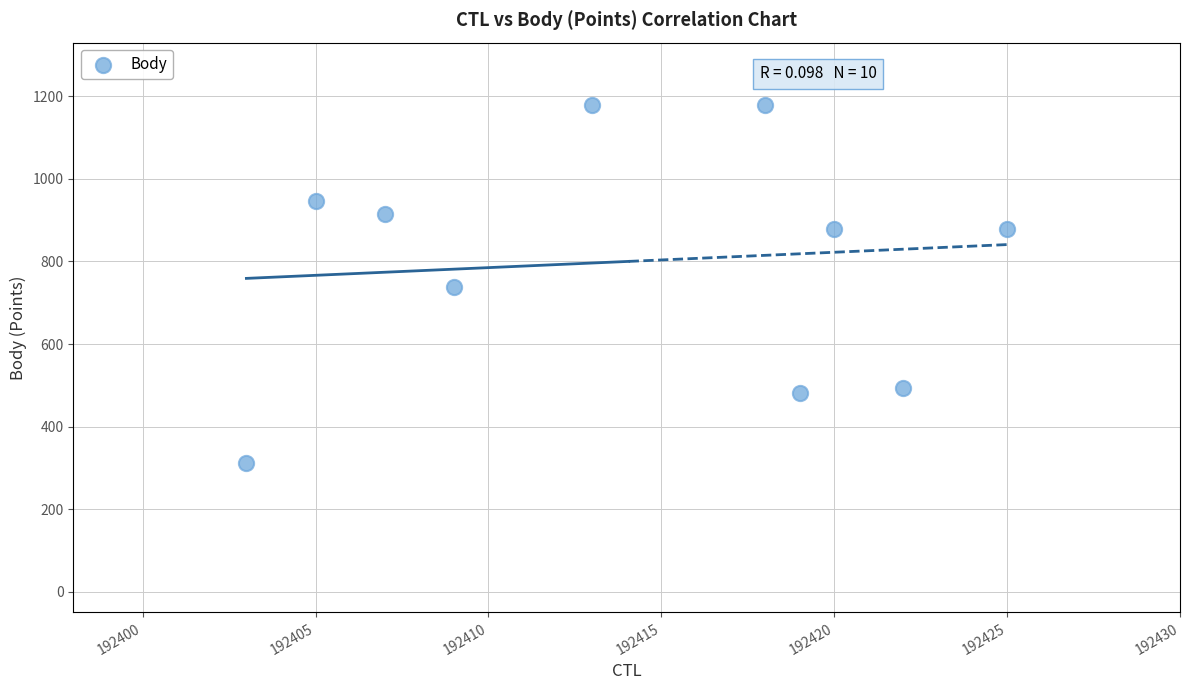

What is the average Y value?

800